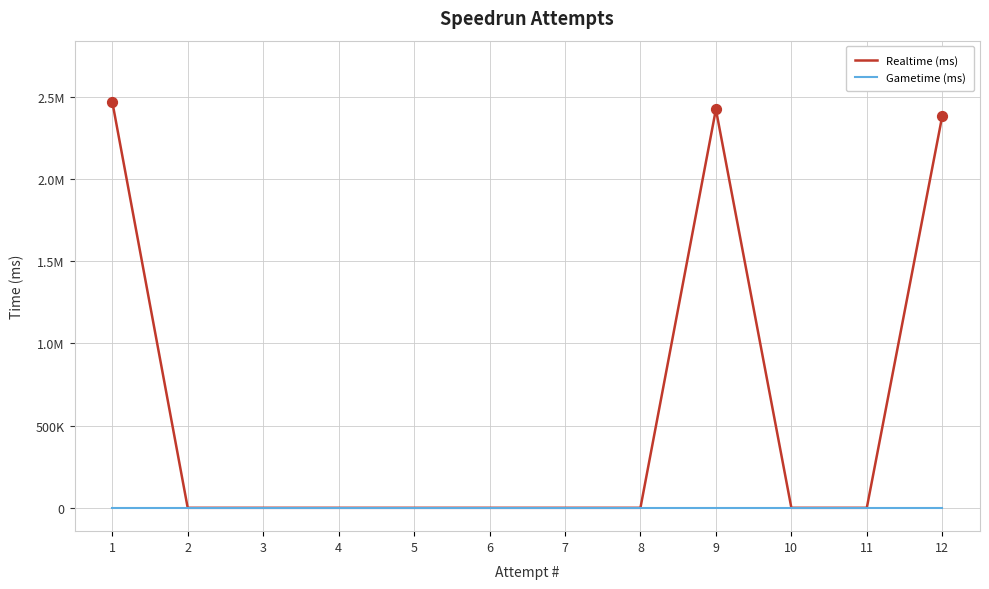

Is this an area chart (filled region under the line)?

No